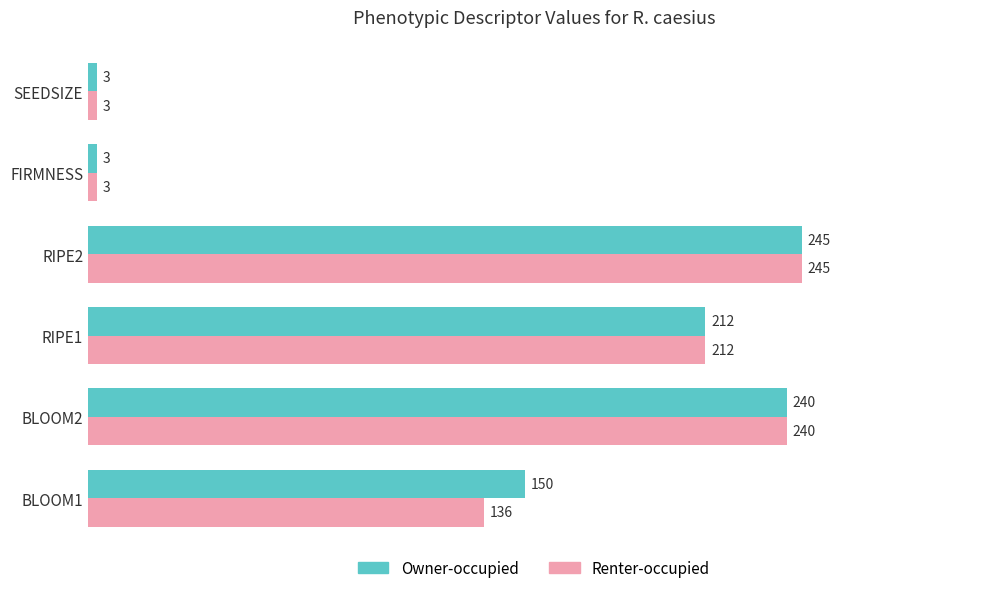

What is the highest value of the Renter-occupied series?

245